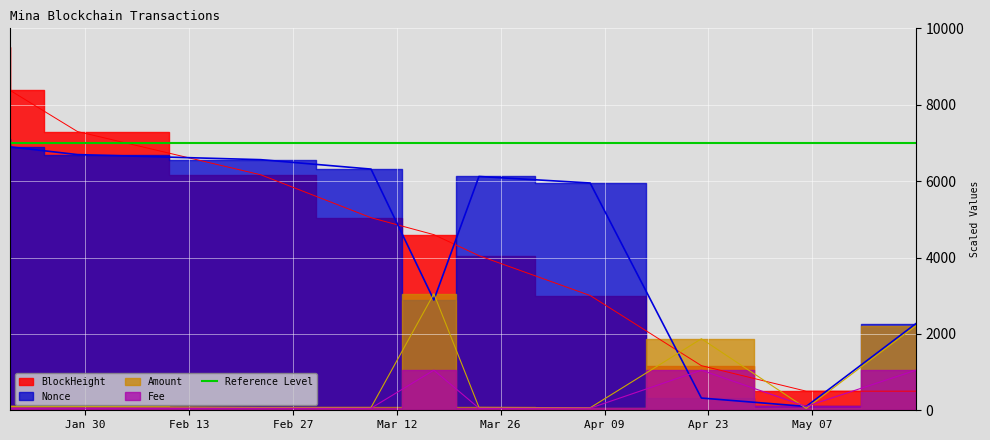

Which series changed the most between 2024-01-28 23:27 and 2024-03-23 01:51?

BlockHeight